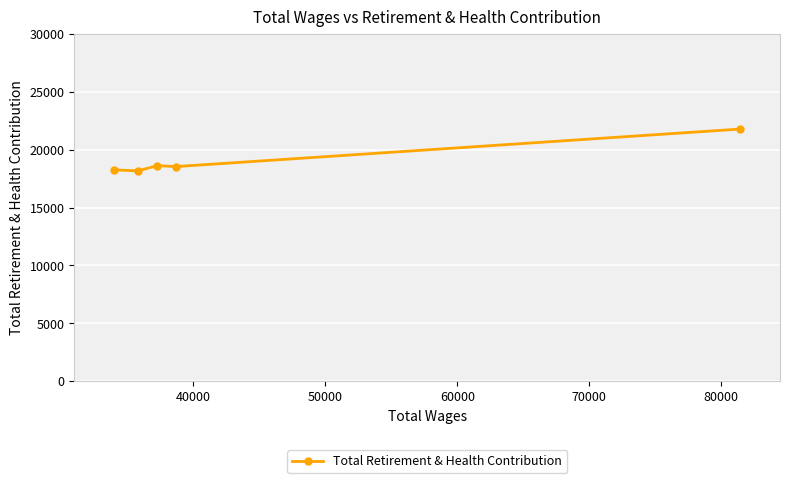

What is the sum of all values?

95364